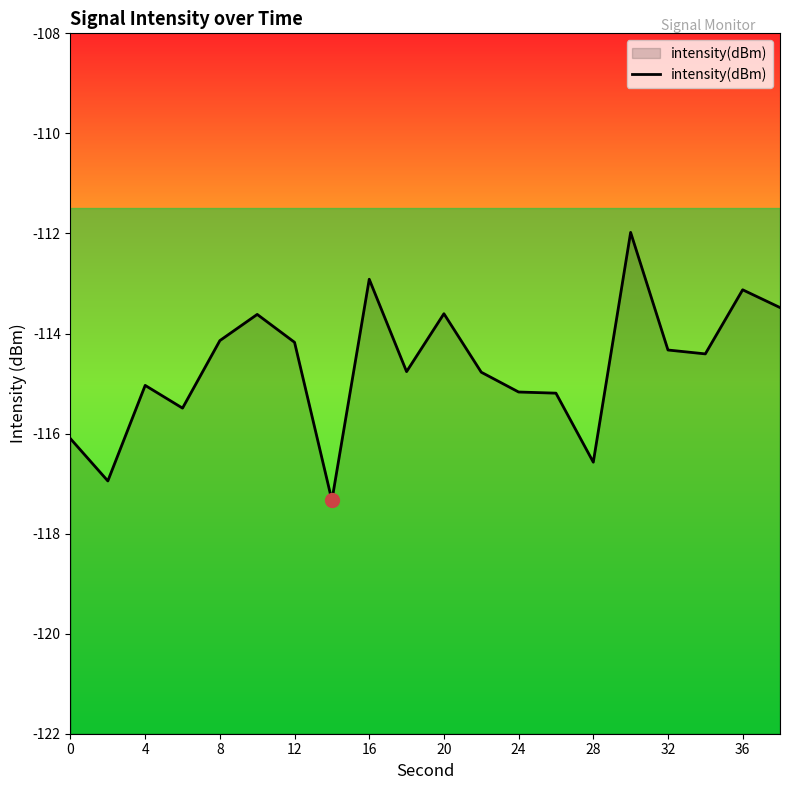

True or false: the data shows -115.2 at 24.

True